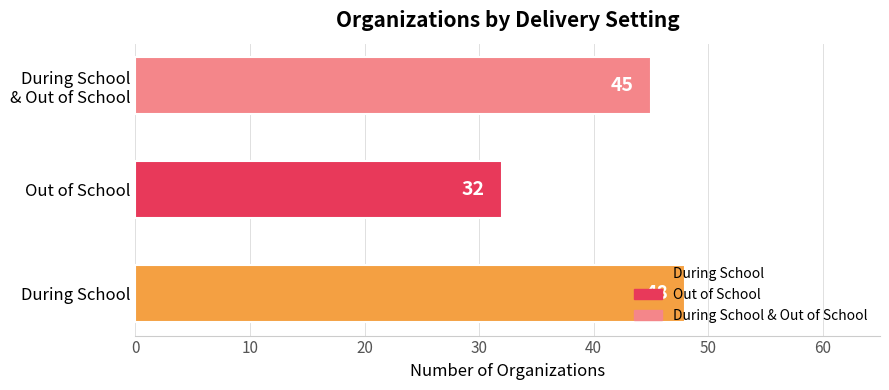

The chart shows a value of 13 at During School. True or false?

False